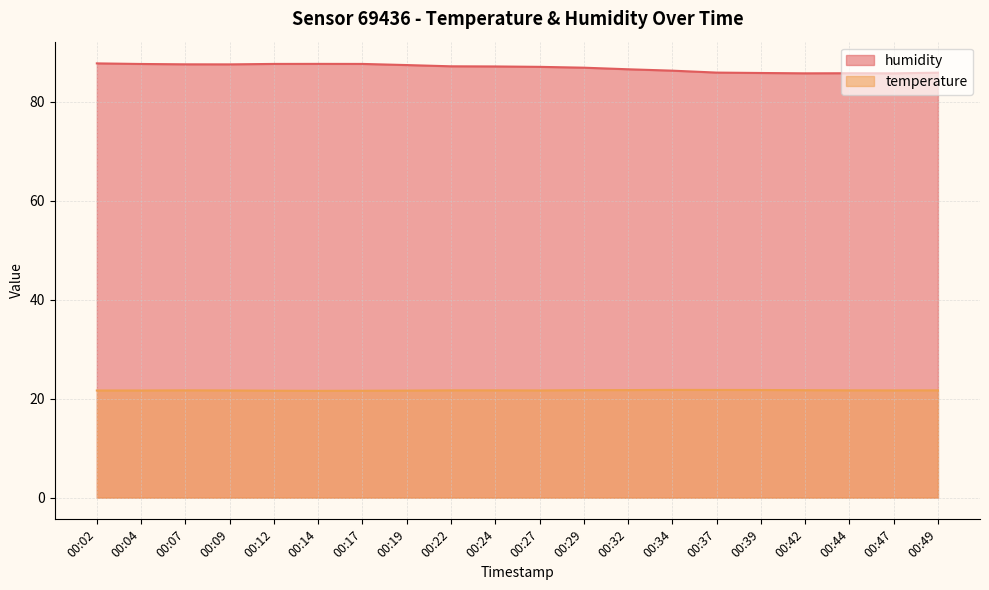

Rank the series by their average value, from lowest to highest.

temperature, humidity